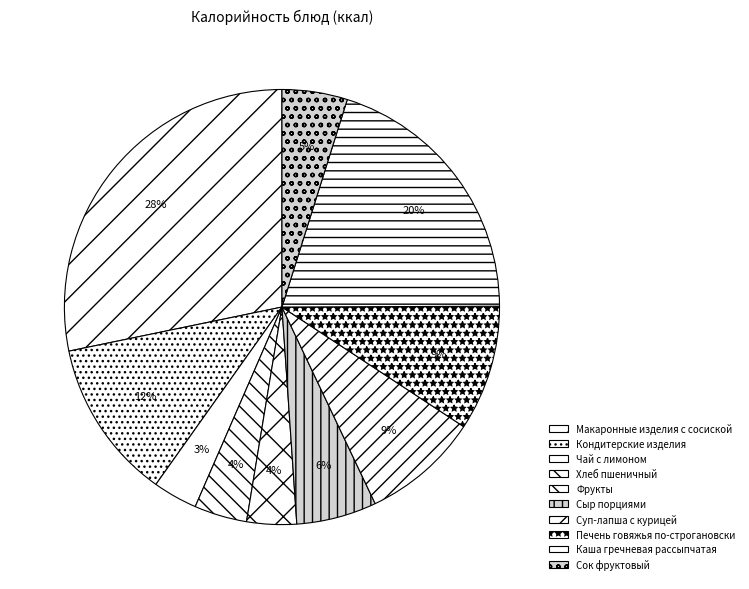

Rank the categories by value from lowest to highest.

Чай с лимоном, Фрукты, Хлеб пшеничный, Сок фруктовый, Сыр порциями, Суп-лапша с курицей, Печень говяжья по-строгановски, Кондитерские изделия, Каша гречневая рассыпчатая, Макаронные изделия с сосиской